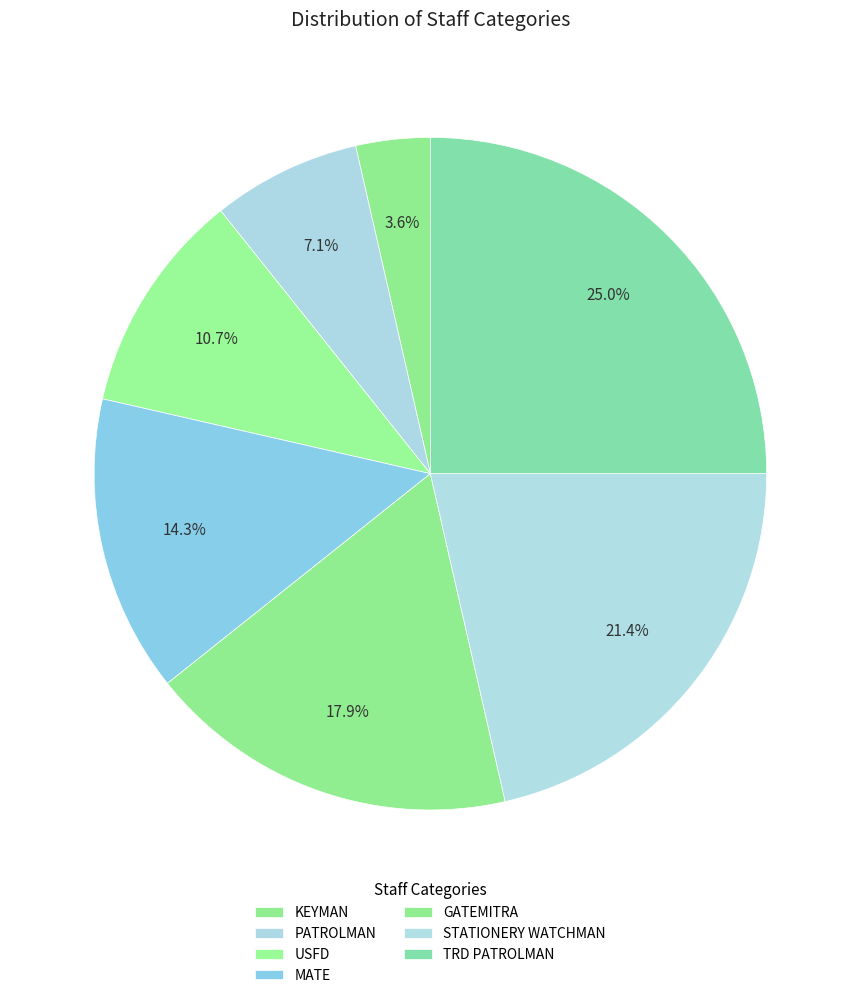

Is USFD the majority of the pie?

No